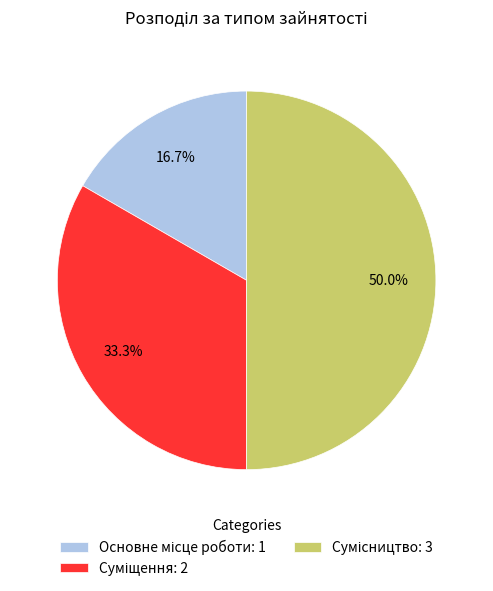

Which slice is the largest?

Сумісництво